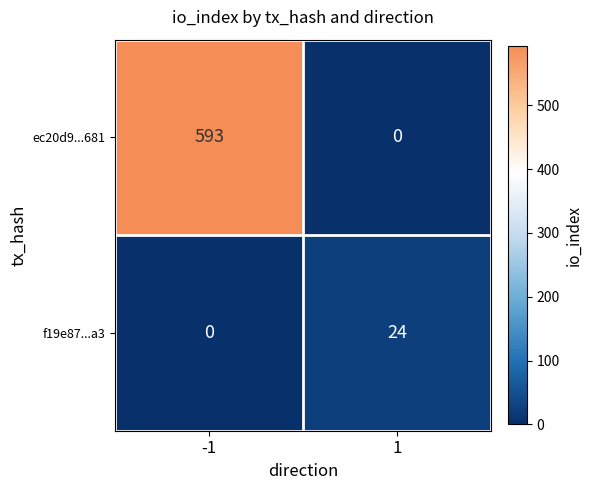

At which category is the sum across all series the highest?

-1